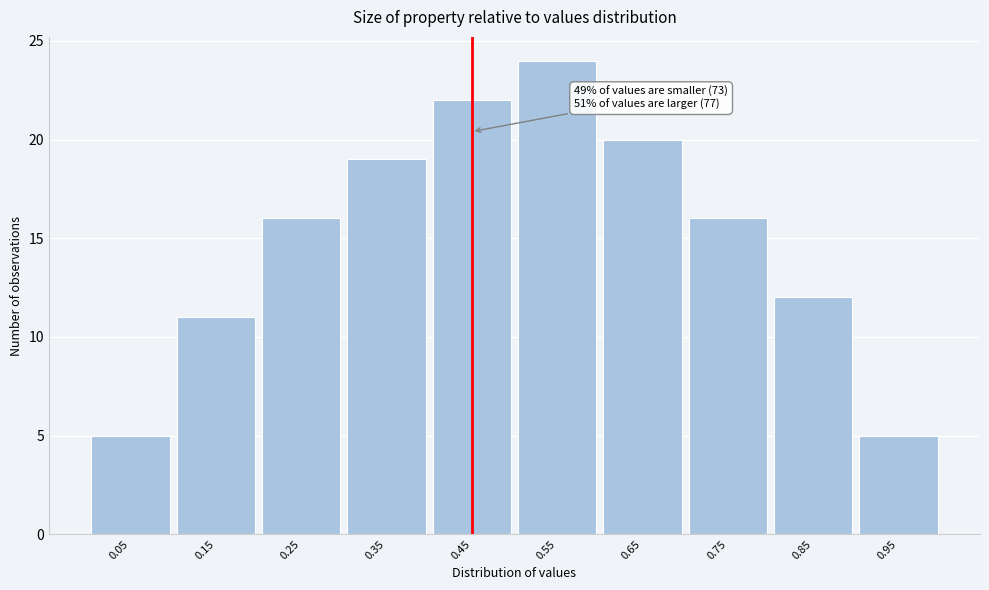

Reading left to right, transcribe all the data shown in this chart.

5	11	16	19	22	24	20	16	12	5